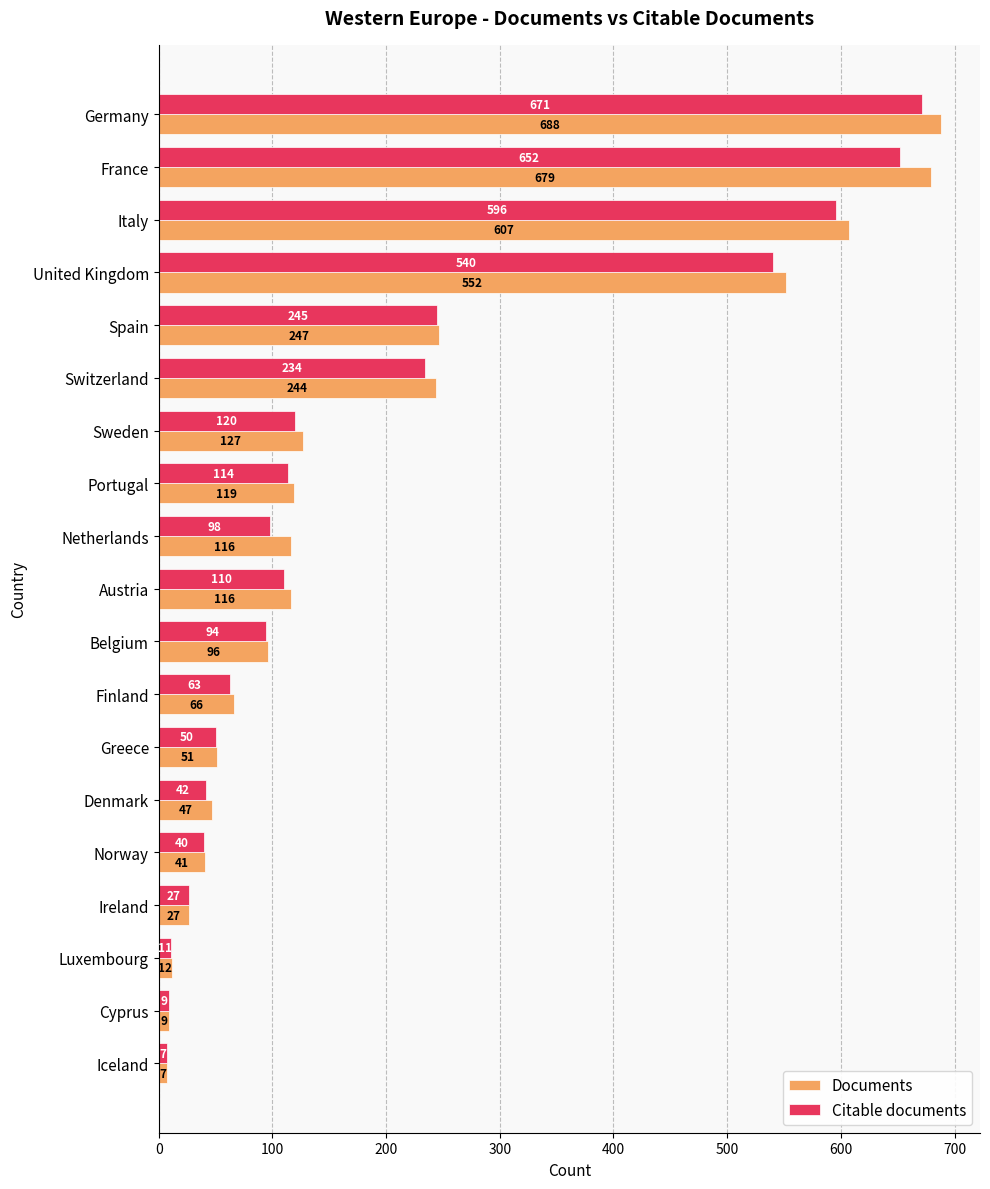

How many data points does each series have?

19